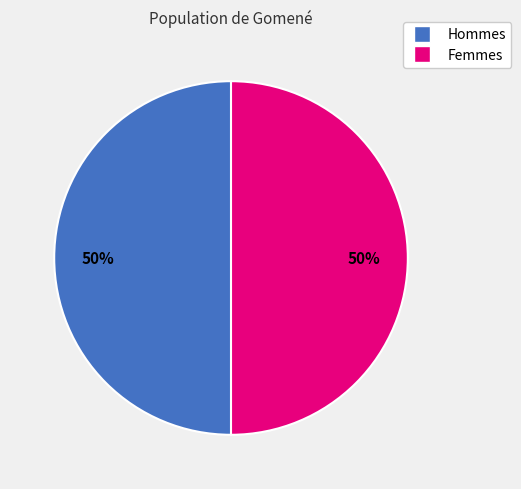

To the nearest percent, what is the average slice percentage?

50%